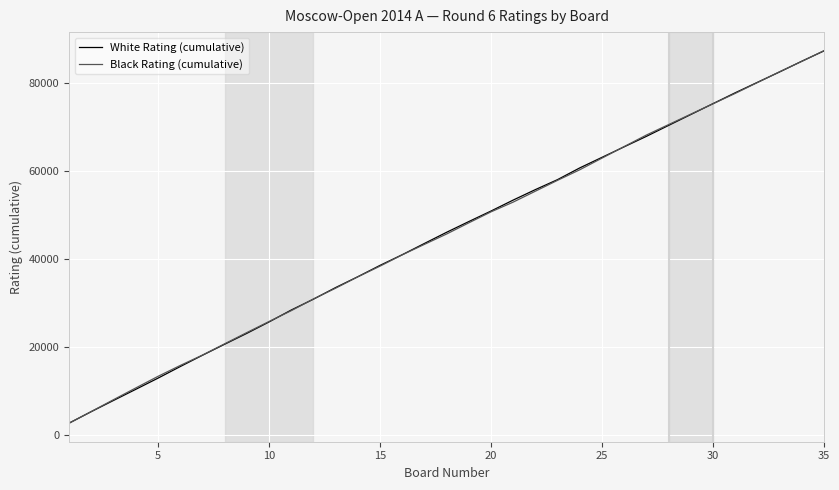

How many lines are shown in the chart?

2